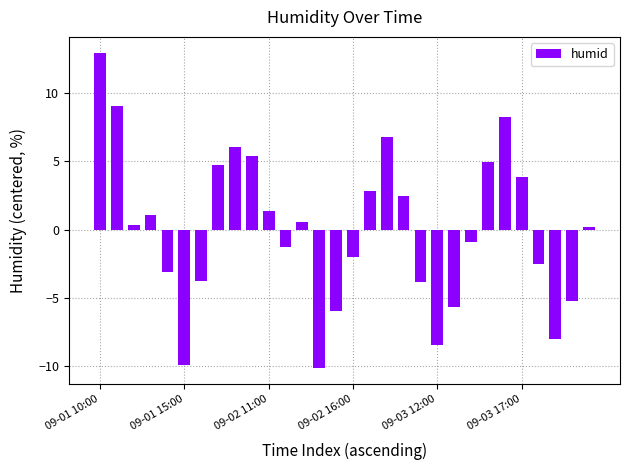

What is the smallest value displayed?

-10.1